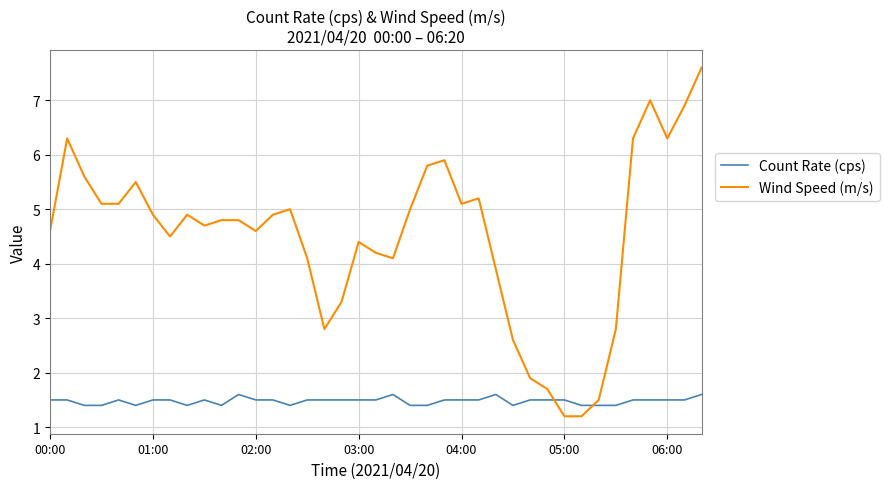

How many lines are shown in the chart?

2